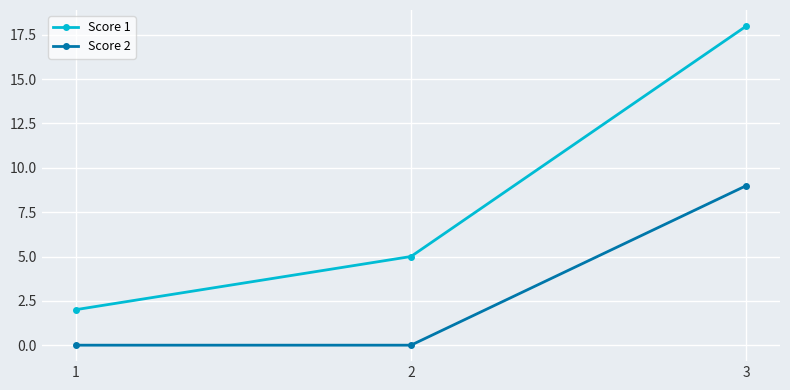

What is the spread (max minus min) of values at 1?

2